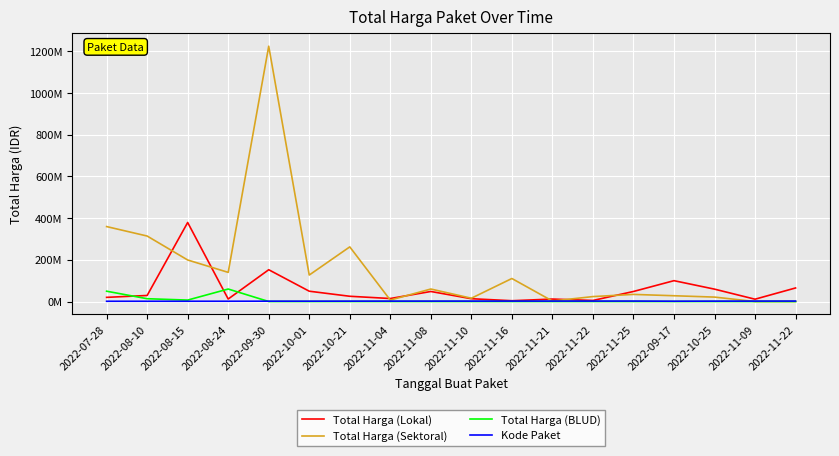

Which series has the largest total across all categories?

Total Harga (Sektoral)